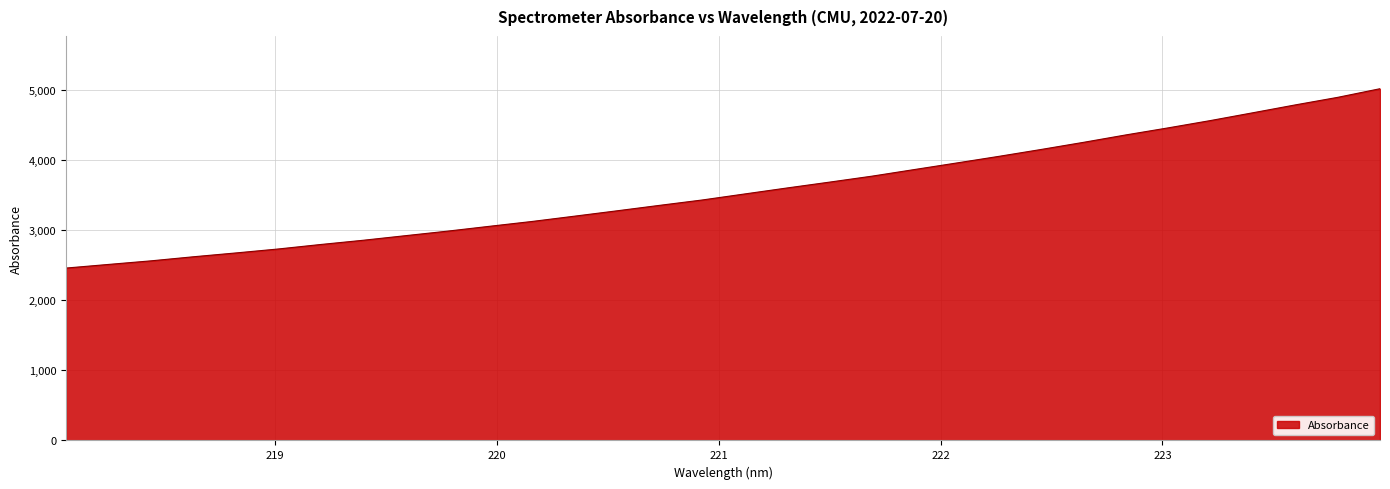

What is the minimum value shown in the chart?

2459.0